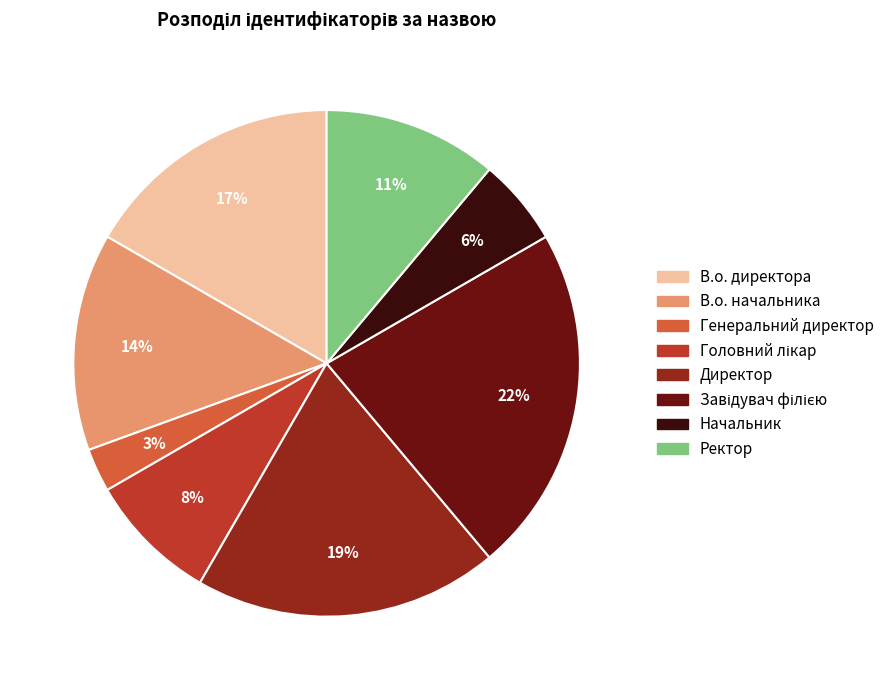

To the nearest percent, what is the difference between the largest and smallest slice percentages?

19%